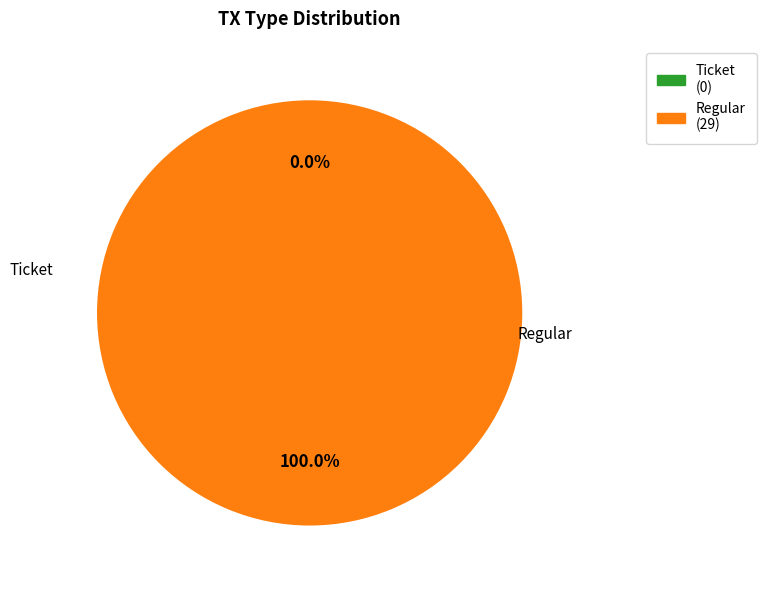

To the nearest percent, what is the average slice percentage?

50%